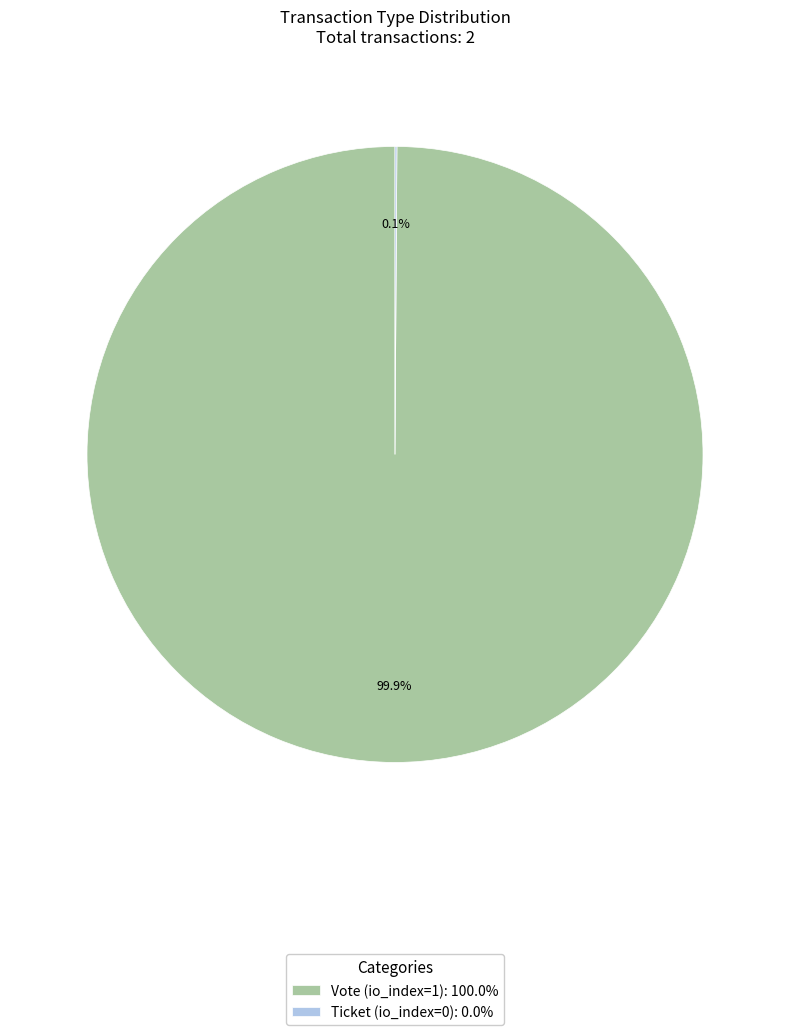

Does Vote (io_index=1): 100.0% represent more than half of the total?

Yes